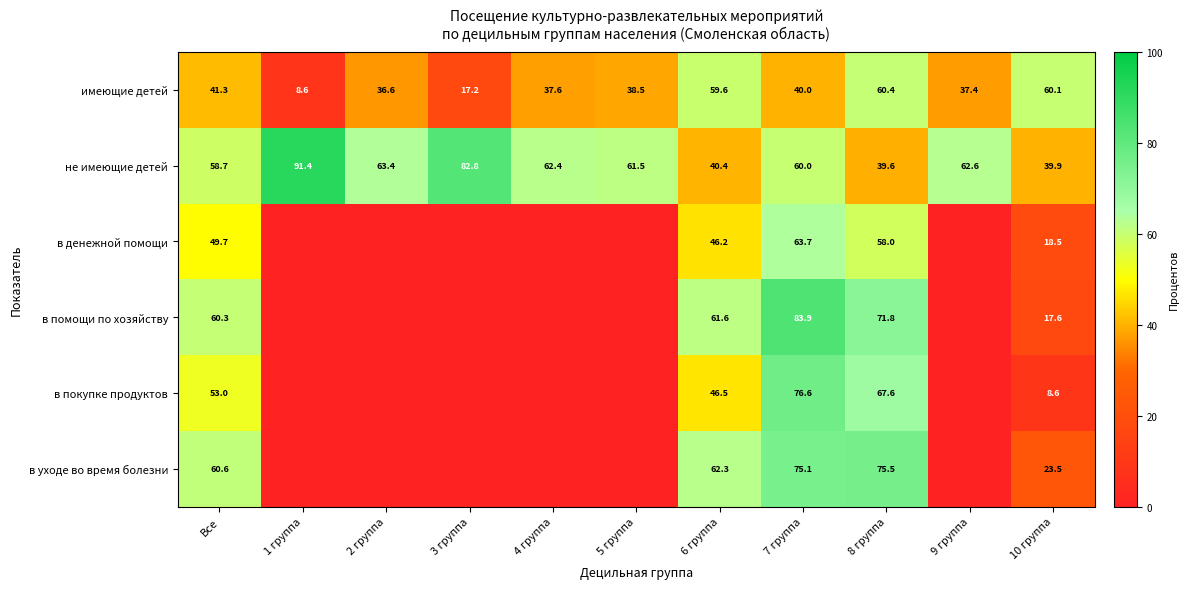

Rank the series at Все from lowest to highest value.

имеющие детей, в денежной помощи, в покупке продуктов, не имеющие детей, в помощи по хозяйству, в уходе во время болезни